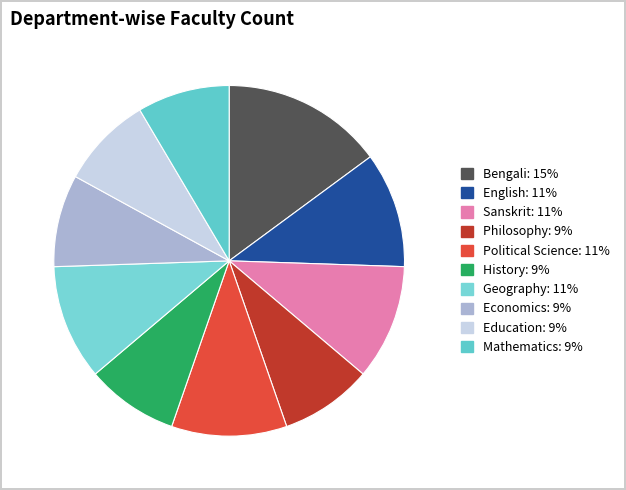

How many segments does this pie chart have?

10